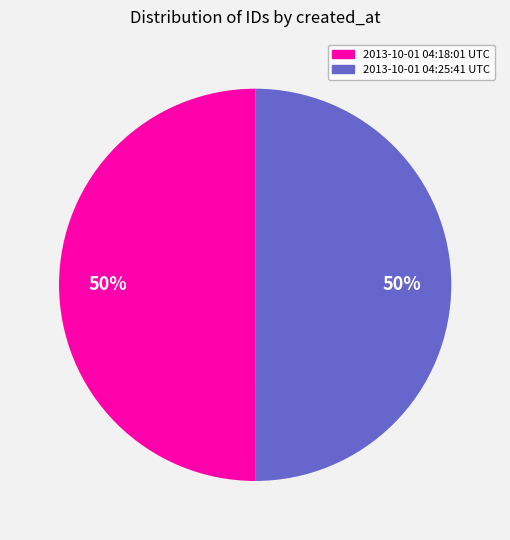

Combined, do 2013-10-01 04:18:01 UTC and 2013-10-01 04:25:41 UTC account for over 50%?

Yes